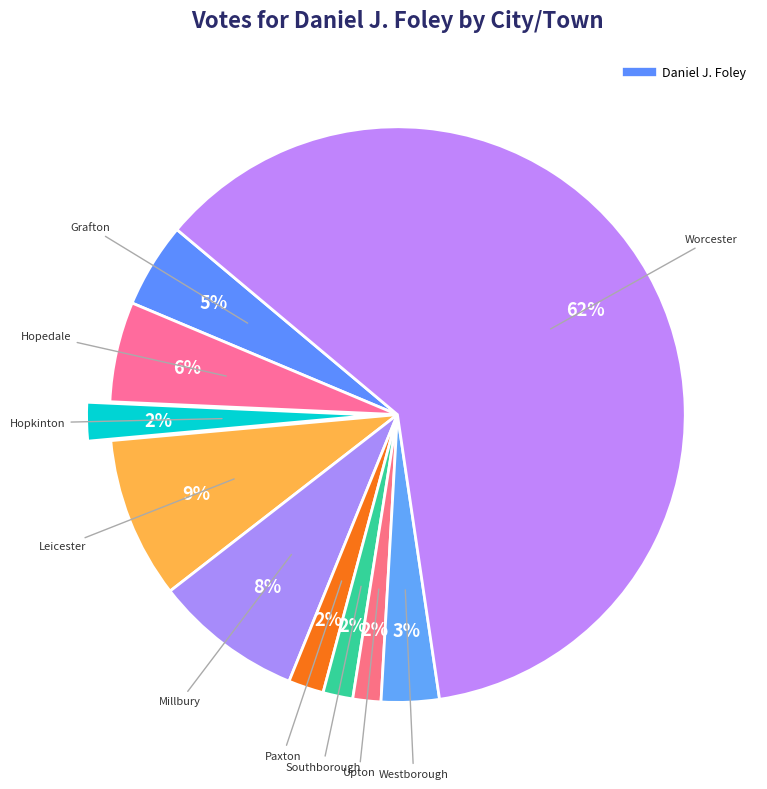

How many slices are in this pie chart?

10